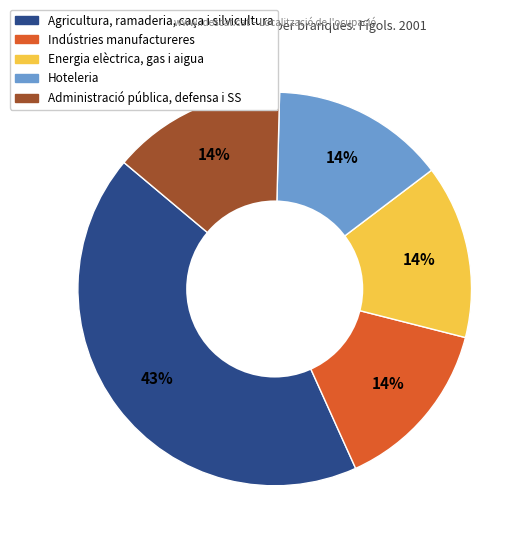

The Energia elèctrica, gas i aigua slice represents 14% of the pie. True or false?

True